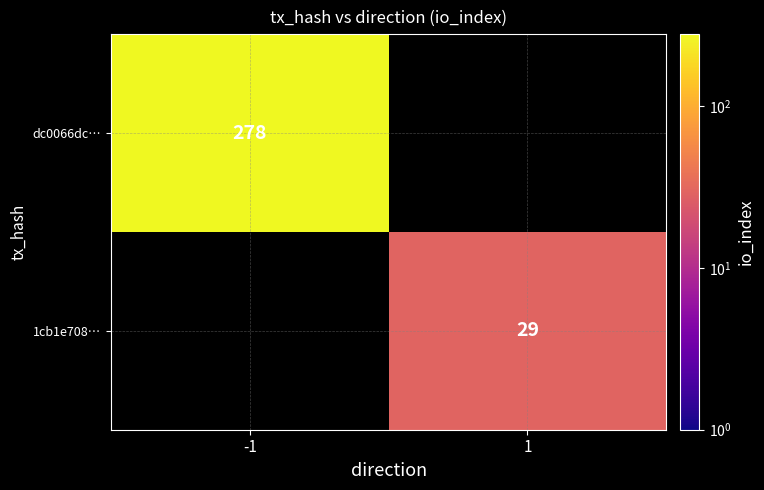

Is it true that 1cb1e708… equals 51 at 1?

False